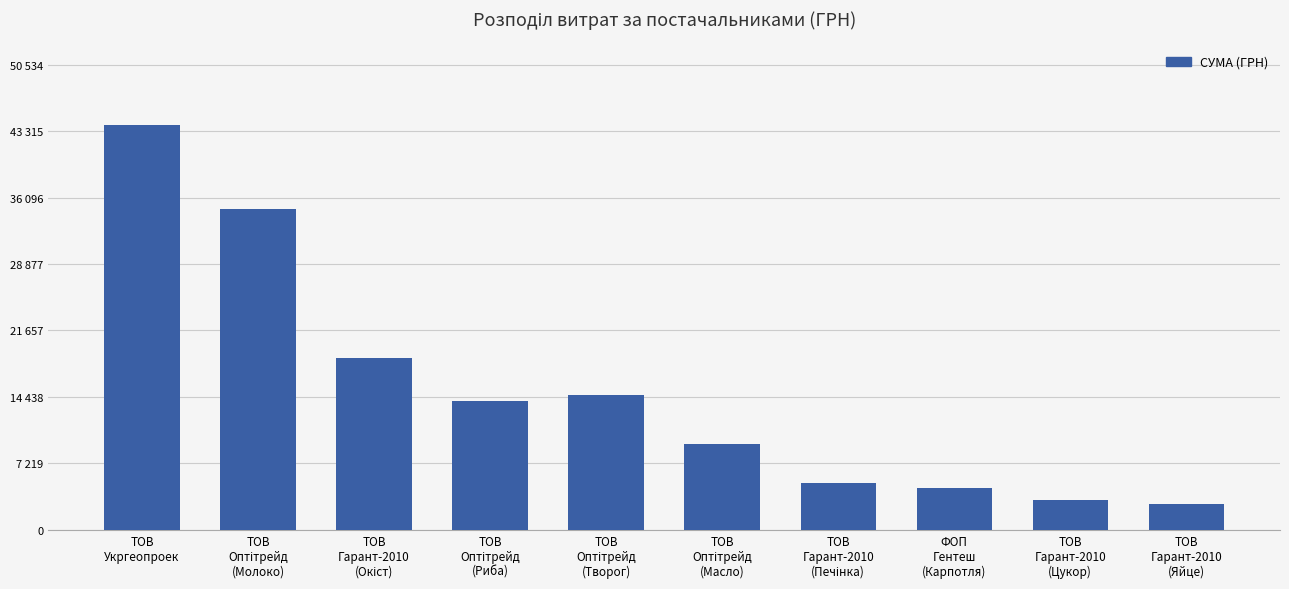

Are the bars horizontal?

No